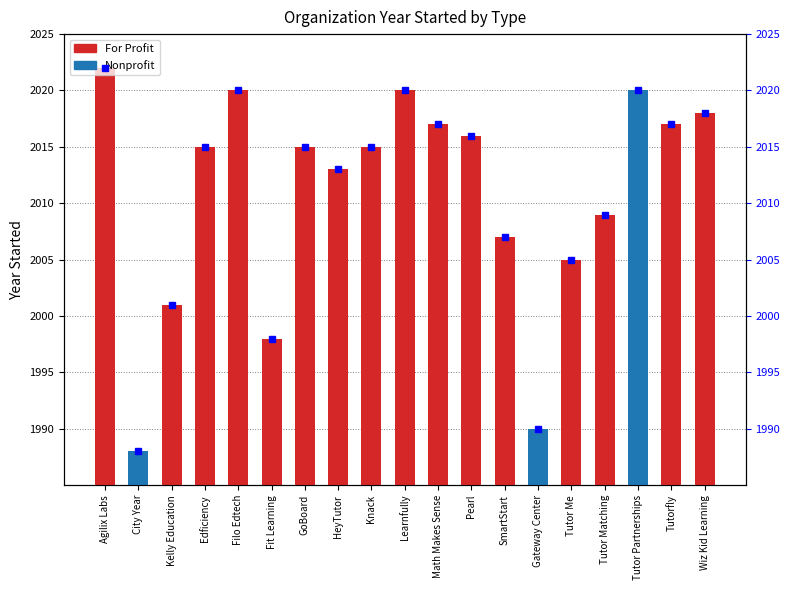

List the labels in order of value, smallest first.

City Year, Gateway Center, Fit Learning, Kelly Education, Tutor Me, SmartStart, Tutor Matching, HeyTutor, Edficiency, GoBoard, Knack, Pearl, Math Makes Sense, Tutorfly, Wiz Kid Learning, Filo Edtech, Learnfully, Tutor Partnerships, Agilix Labs